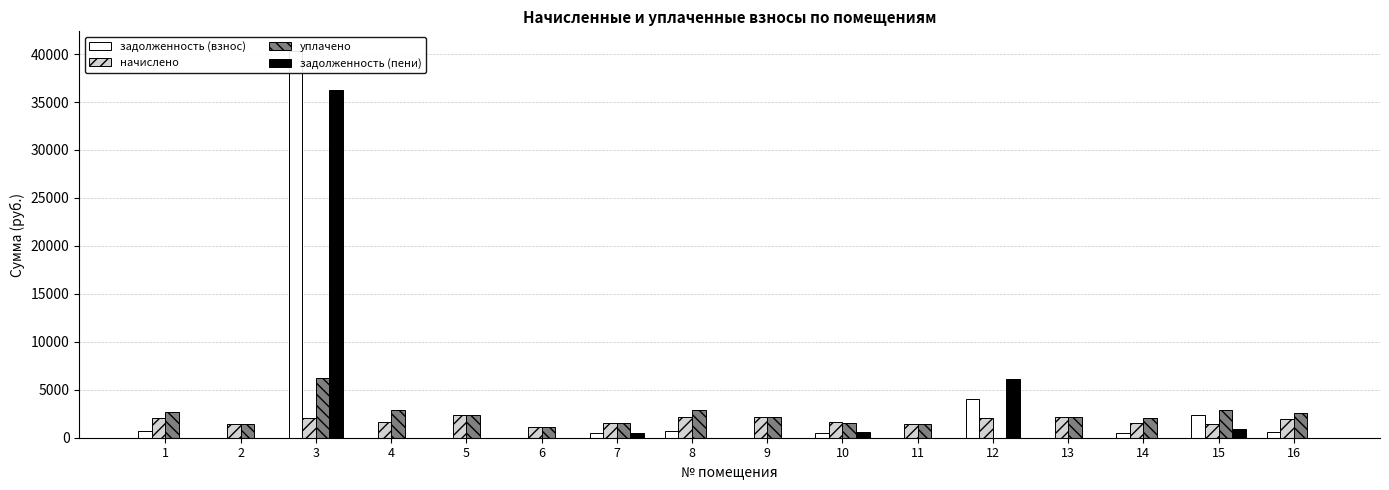

What is the value of the уплачено bar at the 14th from the left?

2106.7